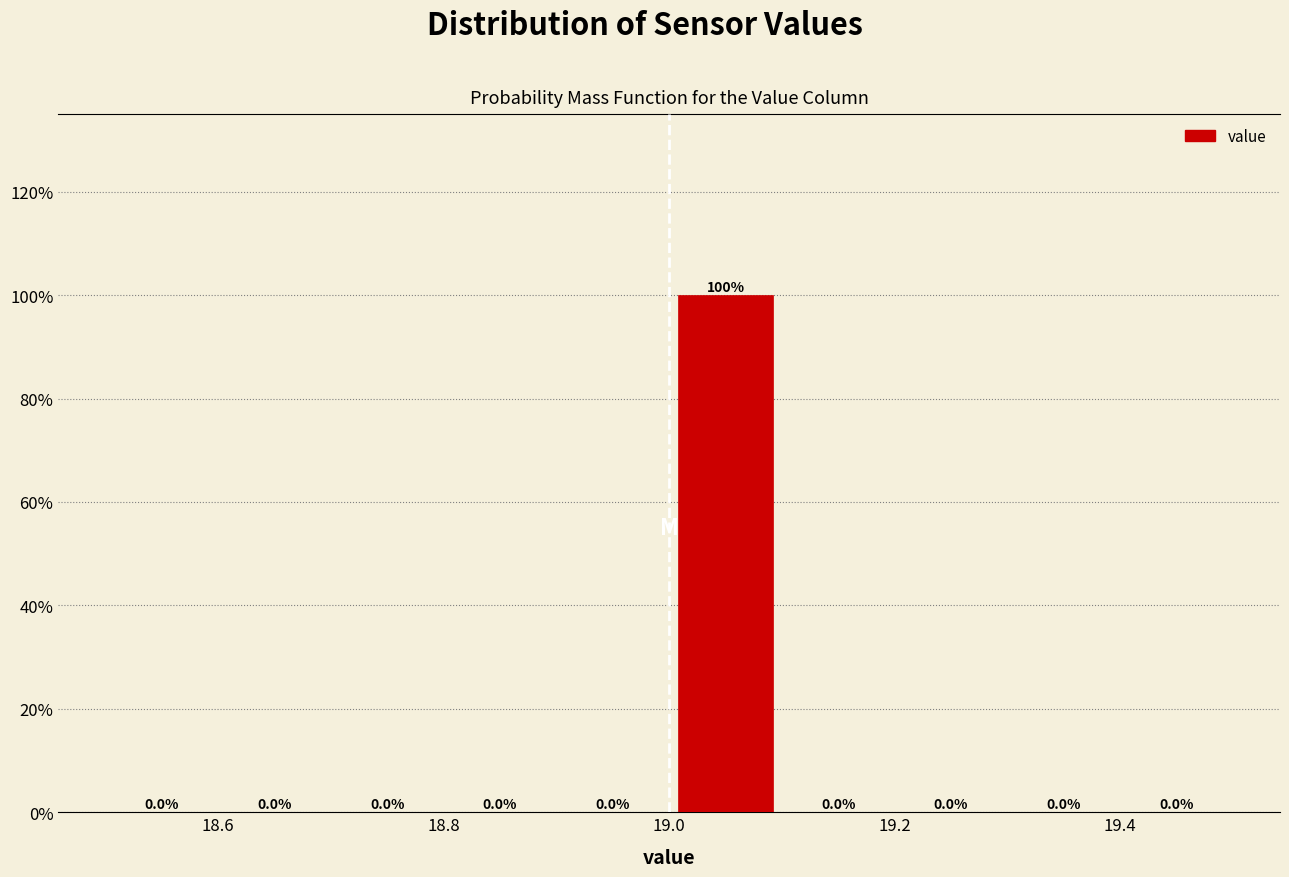

Reading left to right, list every bar in this chart as the range it spans on the x-axis followed by its height.

18.5 to 18.6: 0.0
18.6 to 18.7: 0.0
18.7 to 18.8: 0.0
18.8 to 18.9: 0.0
18.9 to 19.0: 0.0
19.0 to 19.1: 100.0
19.1 to 19.2: 0.0
19.2 to 19.3: 0.0
19.3 to 19.4: 0.0
19.4 to 19.5: 0.0